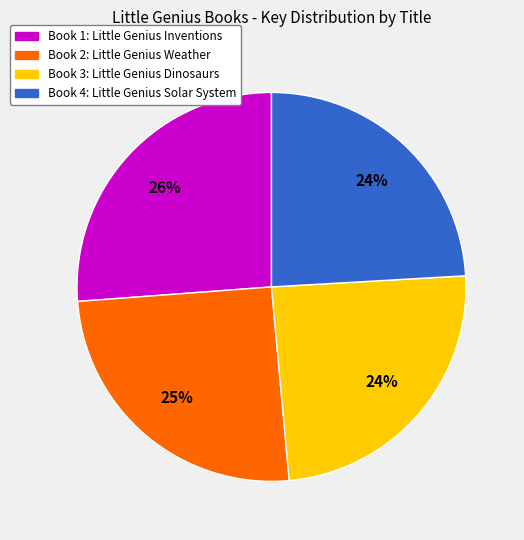

To the nearest percent, what is the difference between the largest and smallest slice percentages?

2%